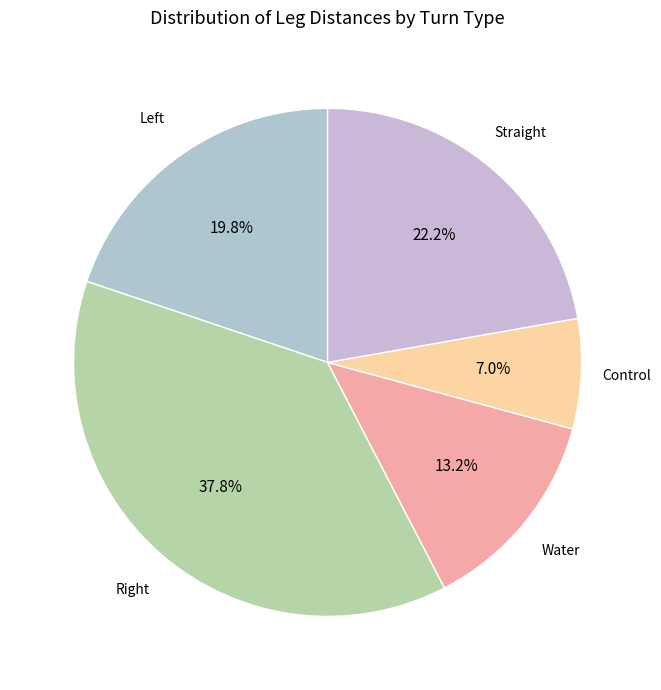

Does any single category account for the majority?

No